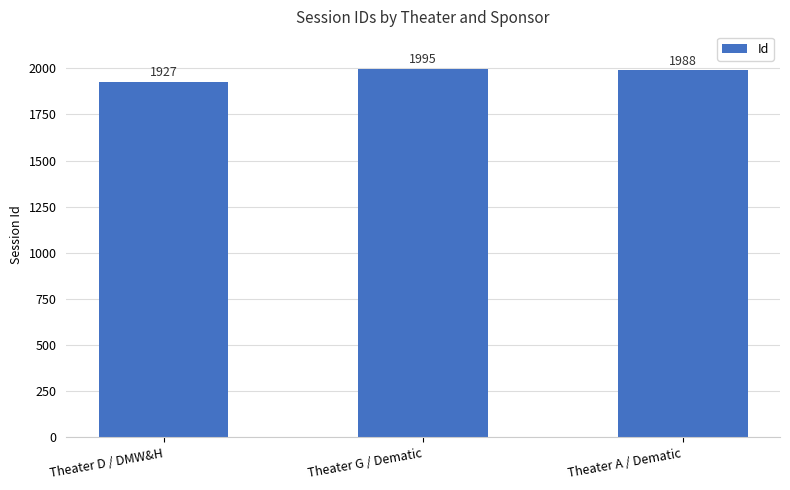

Where is the data nearest to the value 1961?

Theater A / Dematic